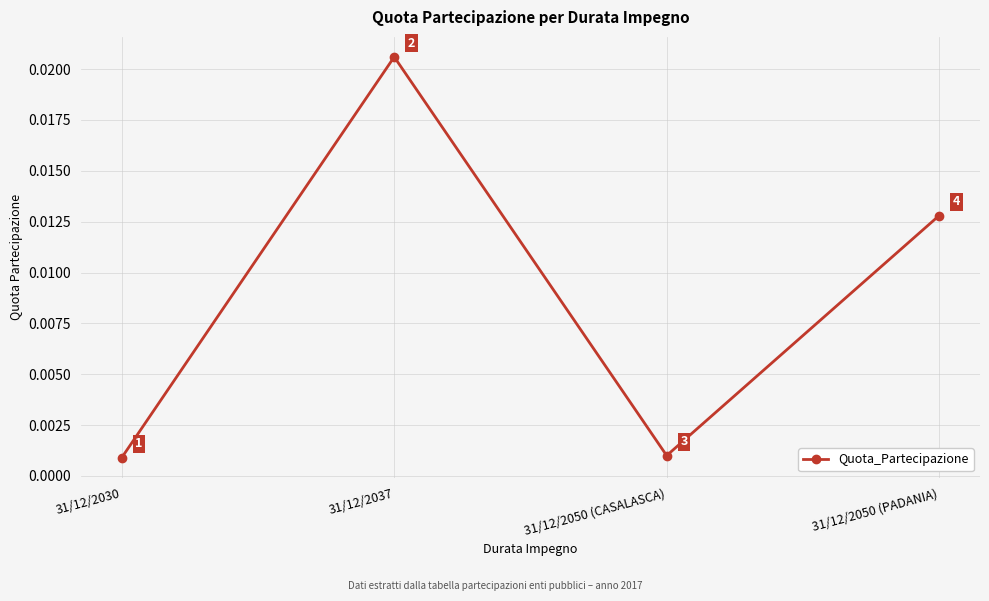

How many points are higher than both their immediate neighbors (excluding endpoints)?

1